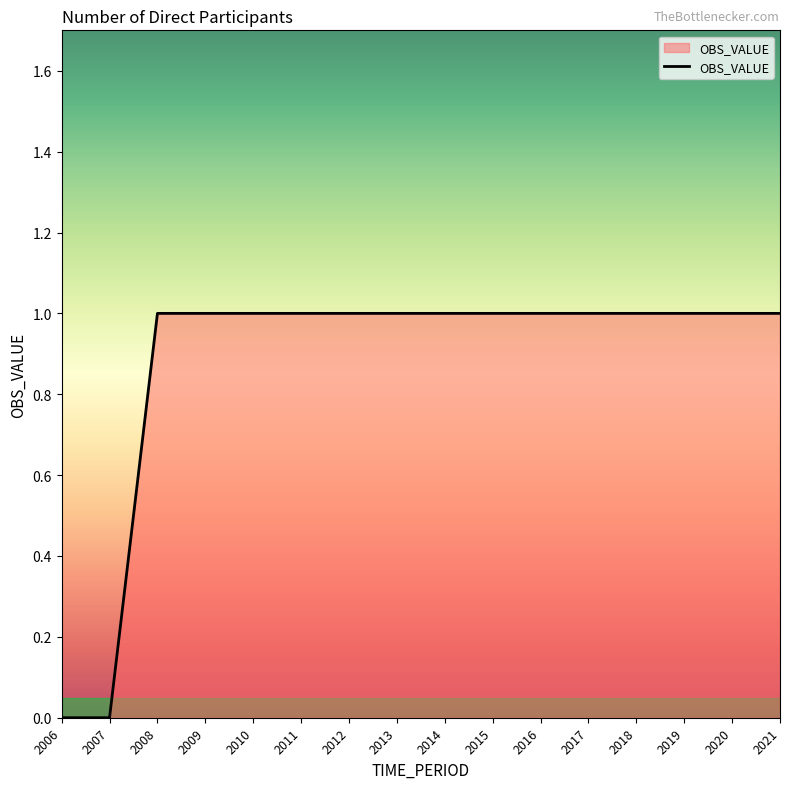

How many values are between 1 and 2?

14